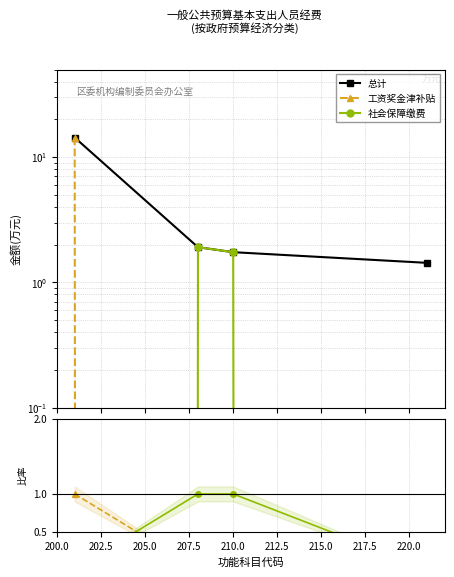

True or false: 社会保障缴费 has more than 2 points higher than both neighbors.

False